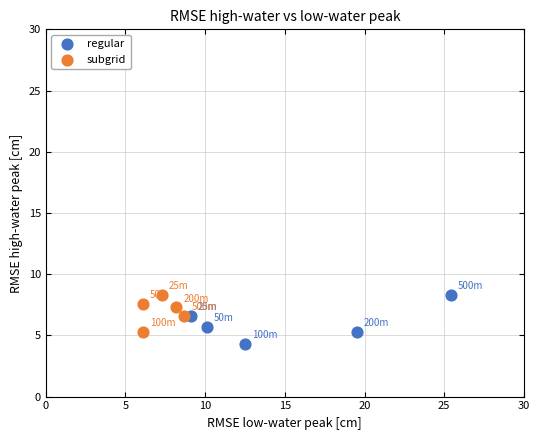

What are all the series names shown in the legend?

regular, subgrid